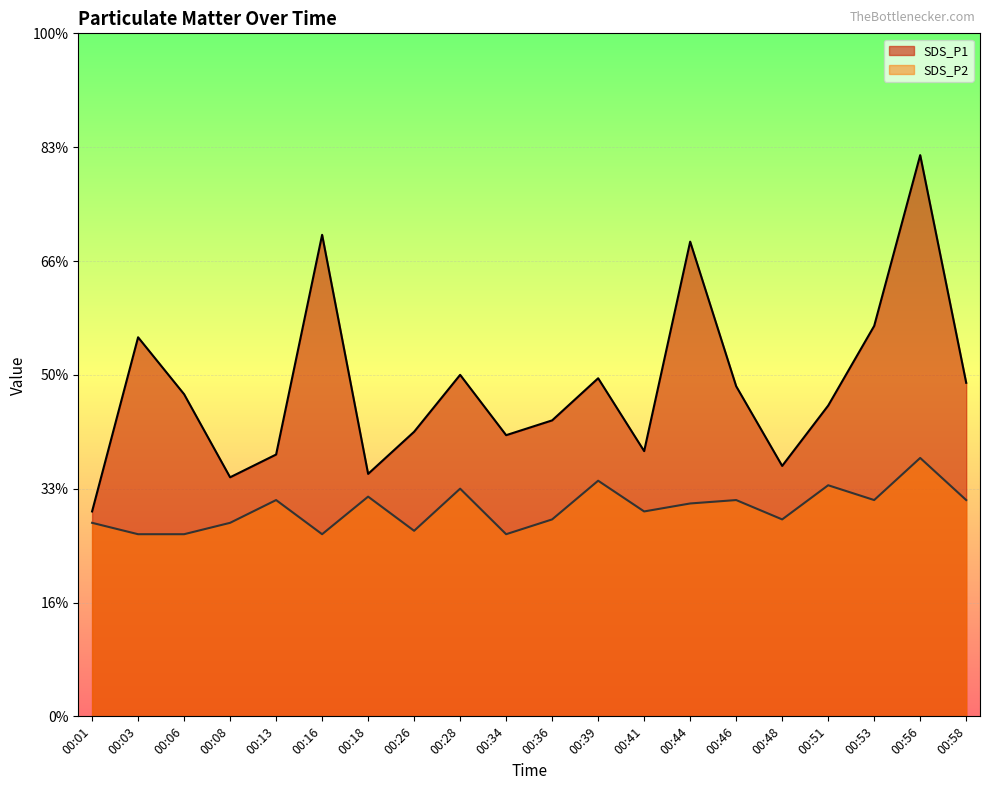

Which series has the largest total across all categories?

SDS_P1